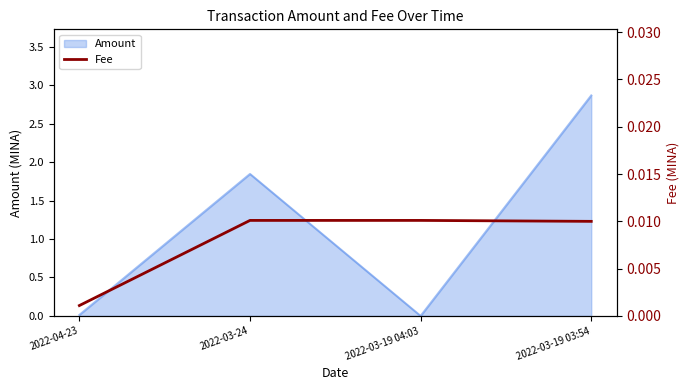

Count the number of categories in the chart.

4